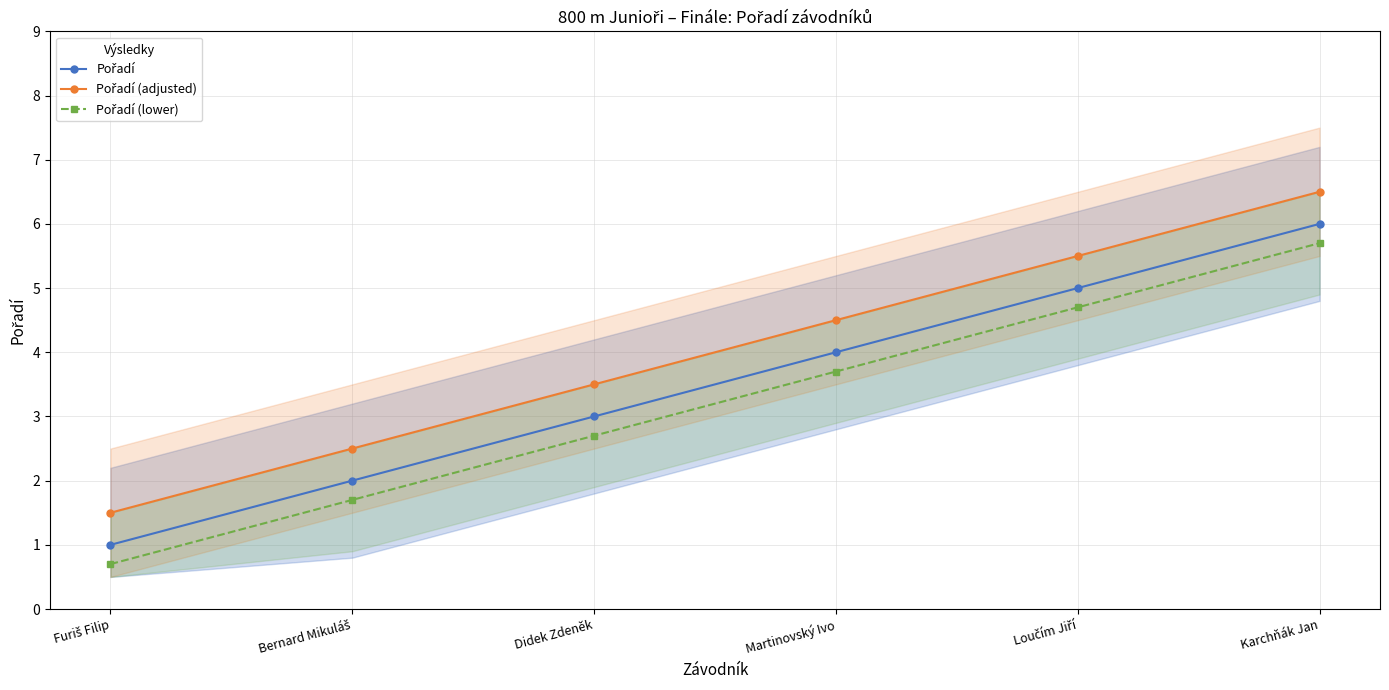

Is this an area chart (filled region under the line)?

No